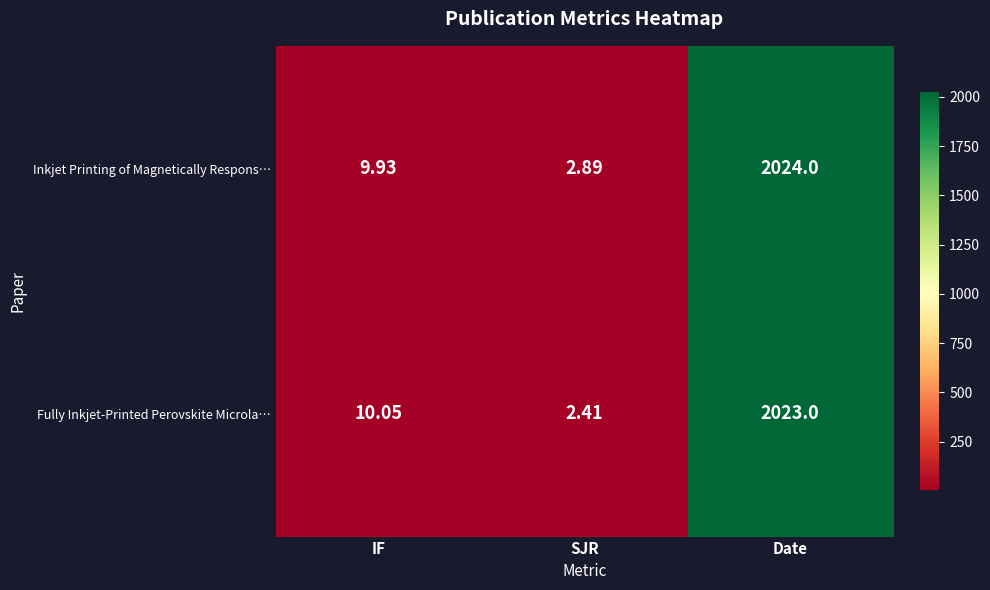

Is the value of Inkjet Printing of Magnetically Respons… at IF greater than the value of Fully Inkjet‑Printed Perovskite Microla… at IF?

No